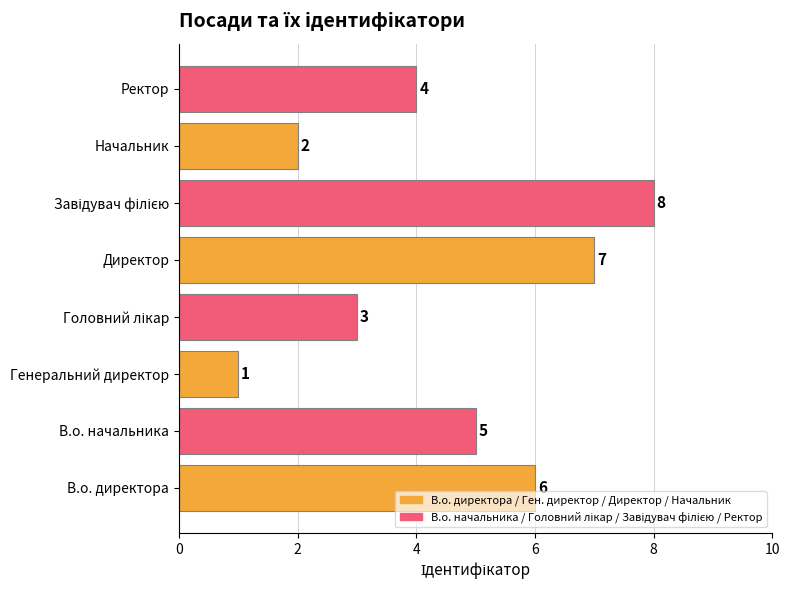

At which label is the value closest to 4?

Ректор